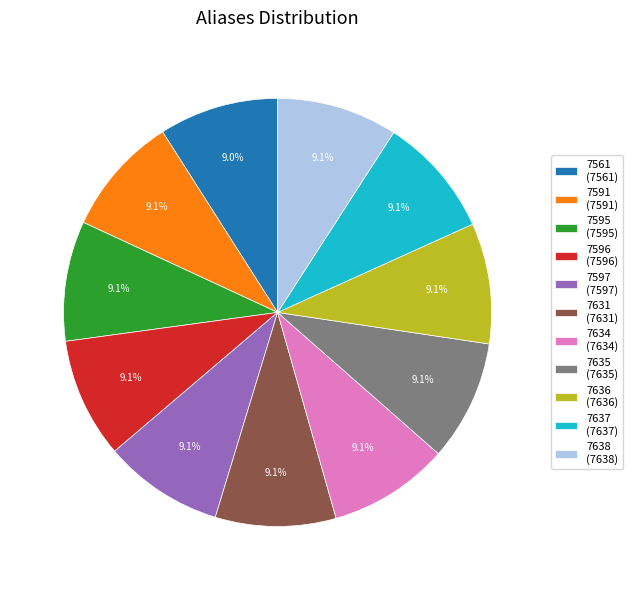

True or false: 7637 accounts for 19% of the total.

False